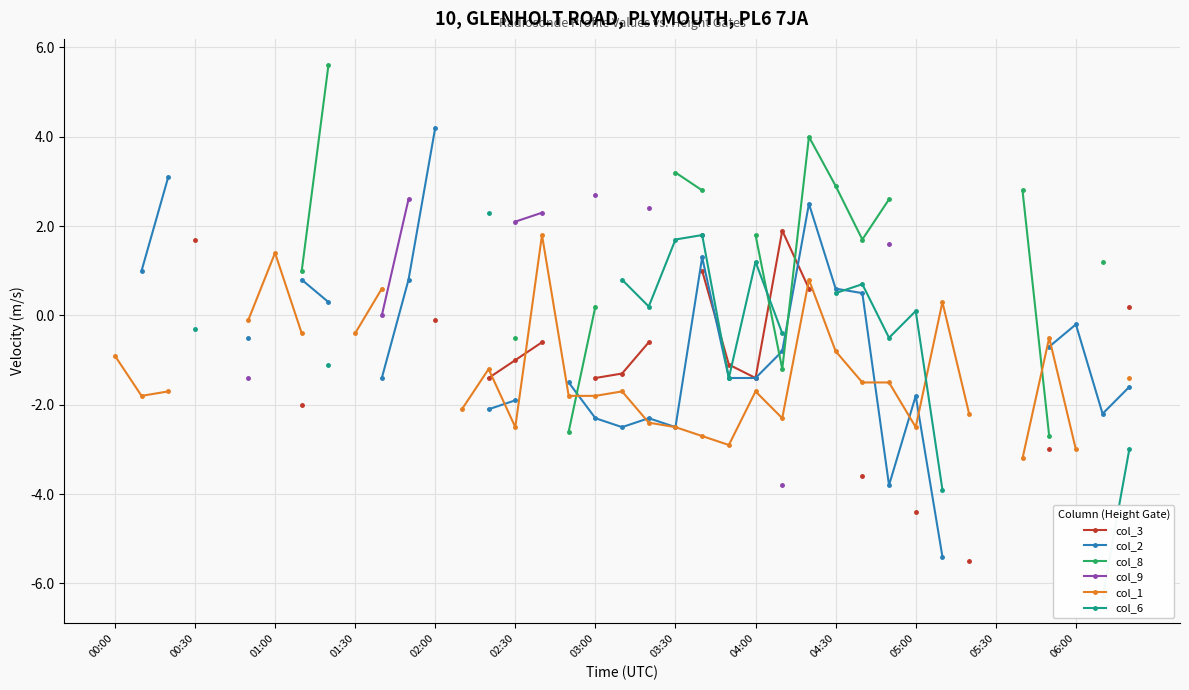

The value of col_1 at 01:00 is -0.6. True or false?

False